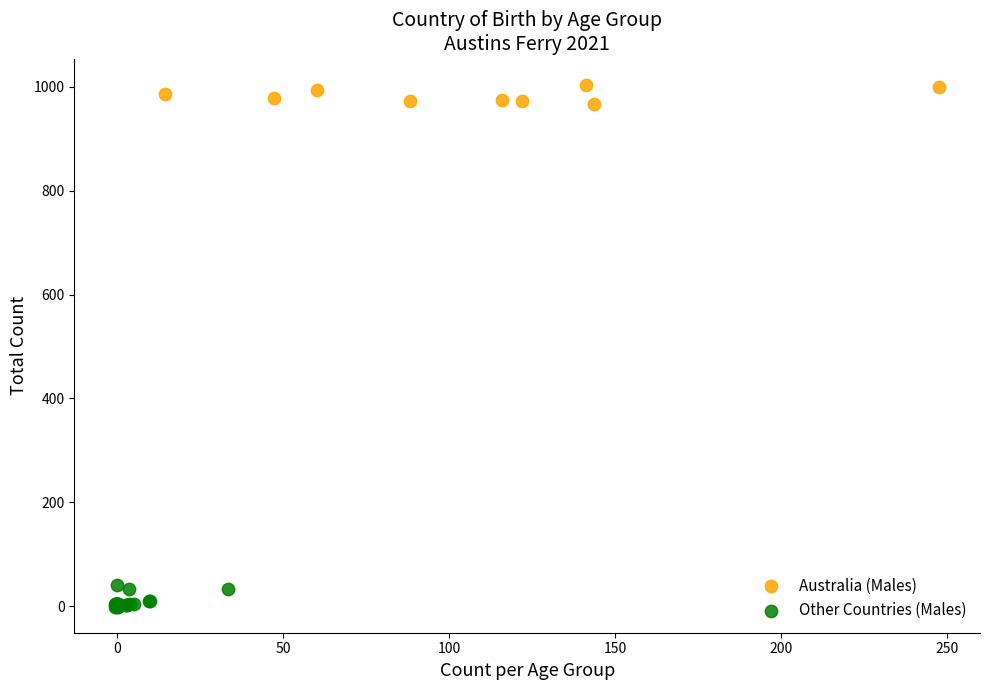

Which series reaches the minimum Y coordinate?

Other Countries (Males)